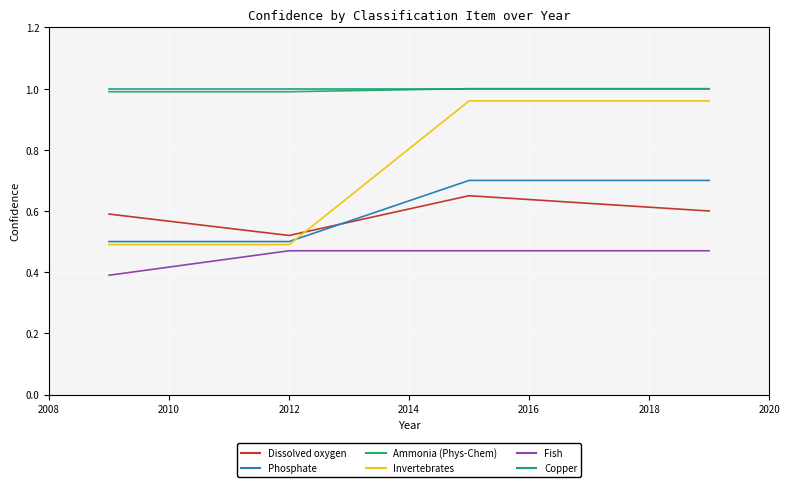

What is the smallest value displayed?

0.4